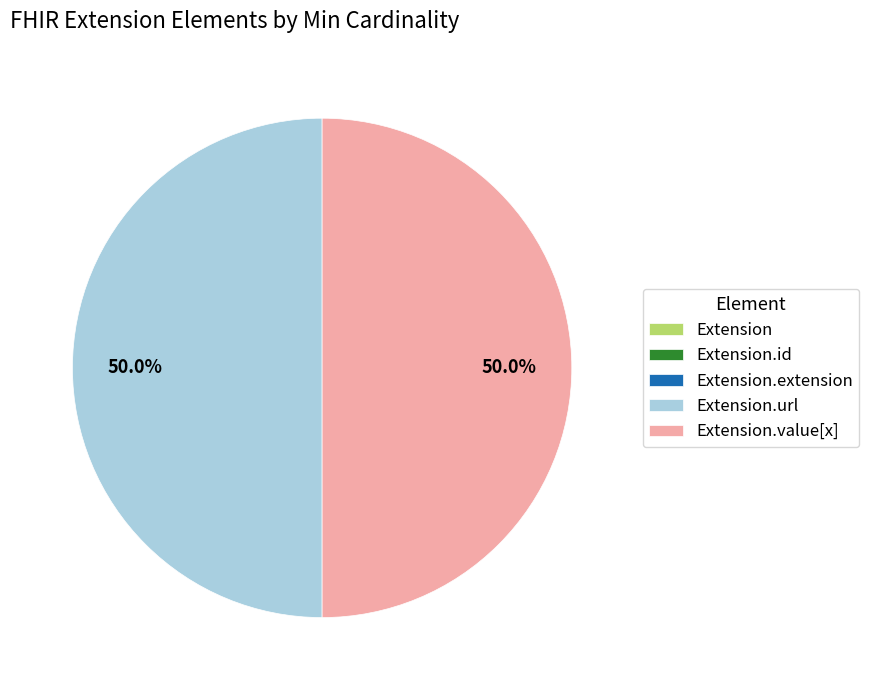

Which slice is the smallest?

Extension